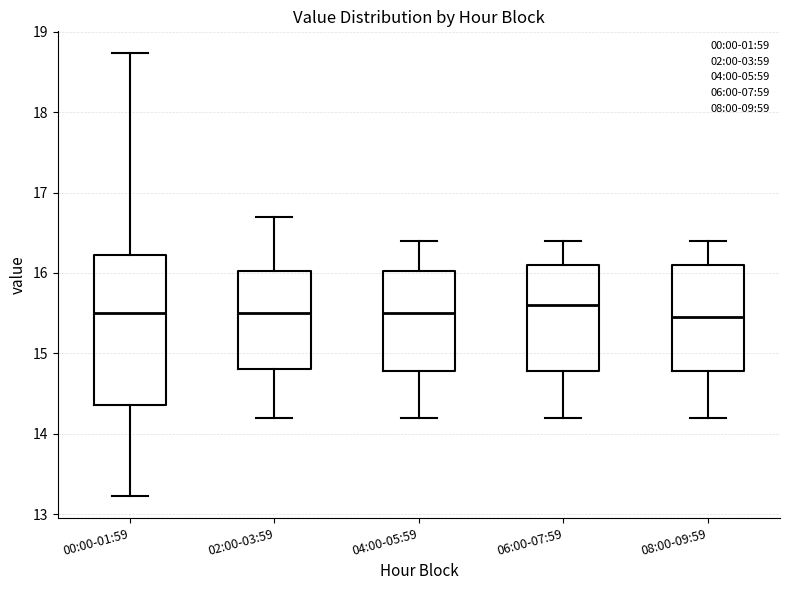

Reading left to right, transcribe this box plot: for each box, give where its median line is, the range the box spans, and where its two whiskers end, as read against the y-axis. The values are not printed on the chart, so give them approximately, as read against the axis.

00:00-01:59: median 15.5, box 14.4 to 16.2, whiskers 13.2 to 18.7
02:00-03:59: median 15.5, box 14.8 to 16.0, whiskers 14.2 to 16.7
04:00-05:59: median 15.5, box 14.8 to 16.0, whiskers 14.2 to 16.4
06:00-07:59: median 15.6, box 14.8 to 16.1, whiskers 14.2 to 16.4
08:00-09:59: median 15.5, box 14.8 to 16.1, whiskers 14.2 to 16.4